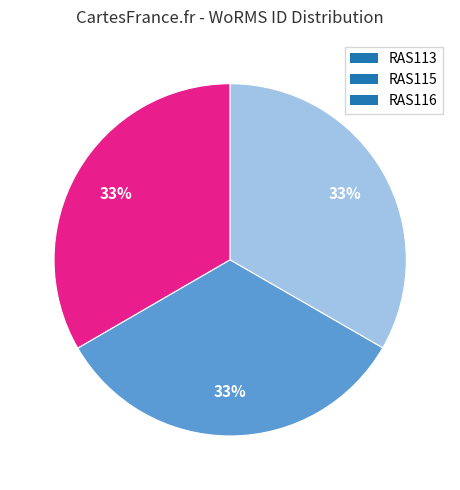

Does RAS116 represent more than half of the total?

No